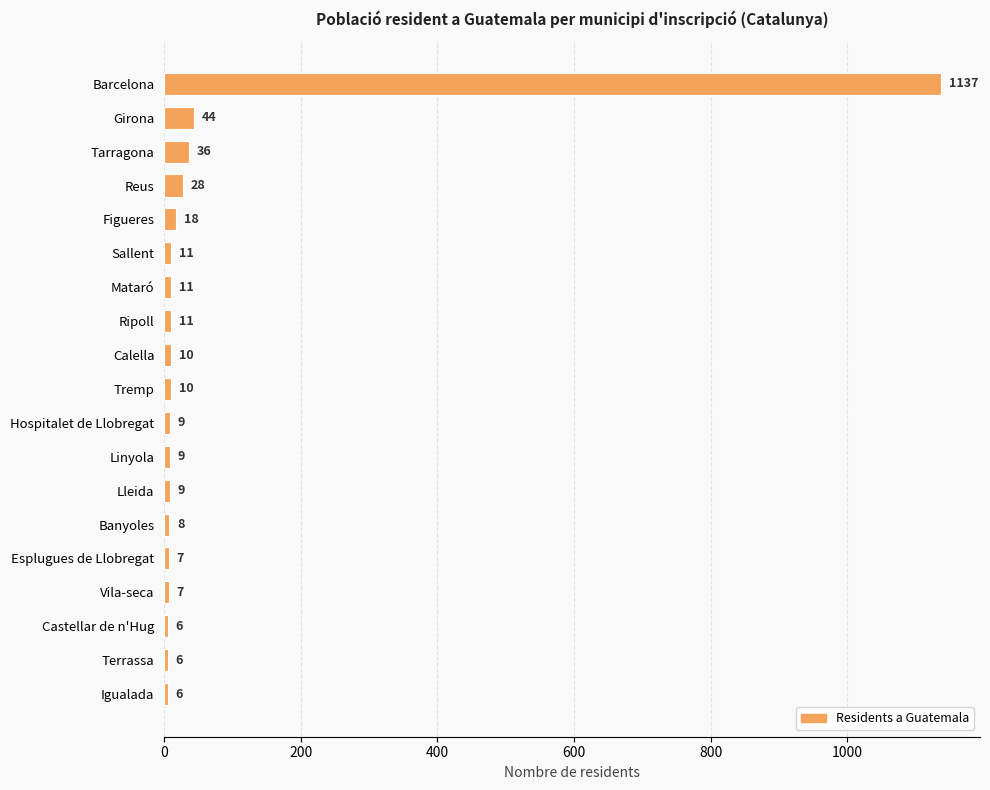

What position from the bottom is Girona?

18